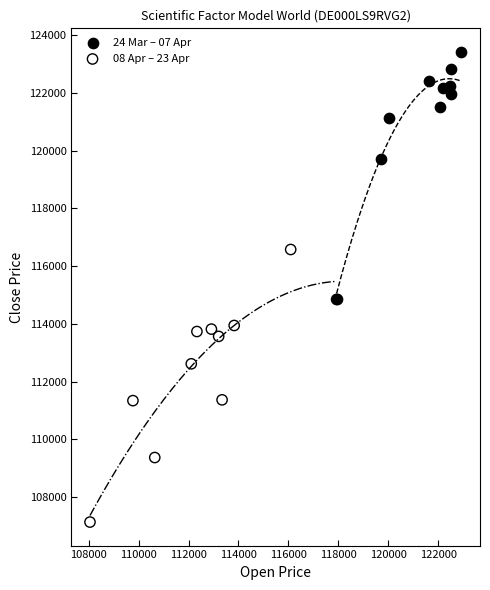

Which series reaches the maximum Y coordinate?

24 Mar – 07 Apr